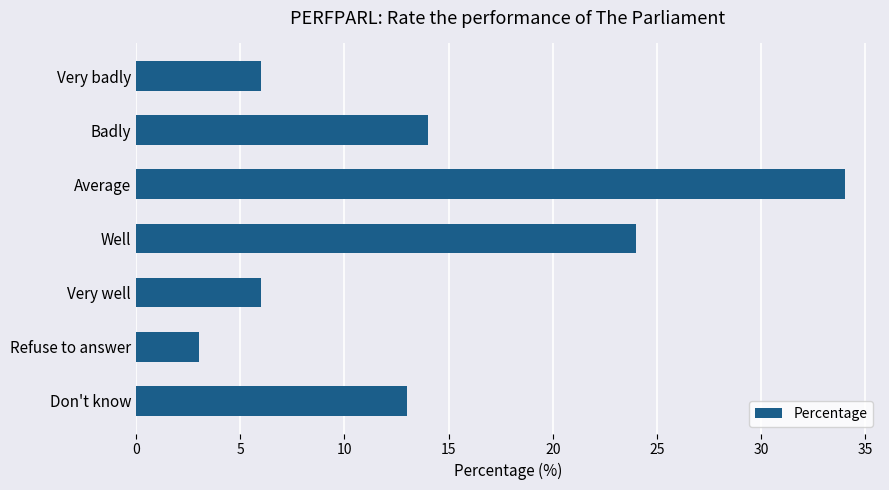

True or false: the data shows 34 at Average.

True